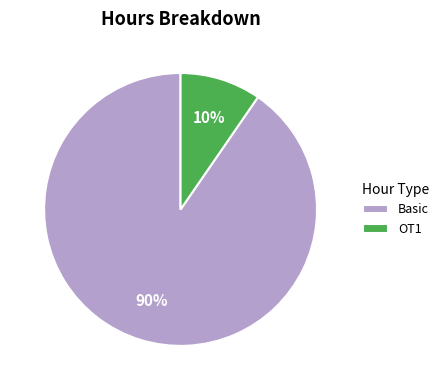

To the nearest percent, what is the combined percentage of OT1 and Basic?

100%